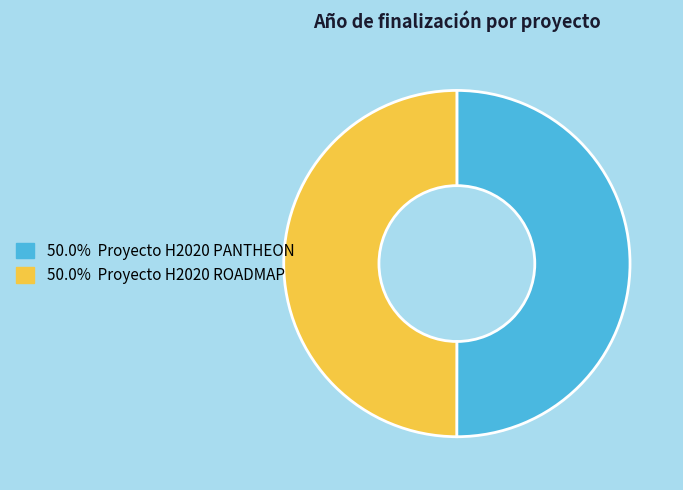

Which category has the biggest portion of the pie?

Proyecto H2020 PANTHEON